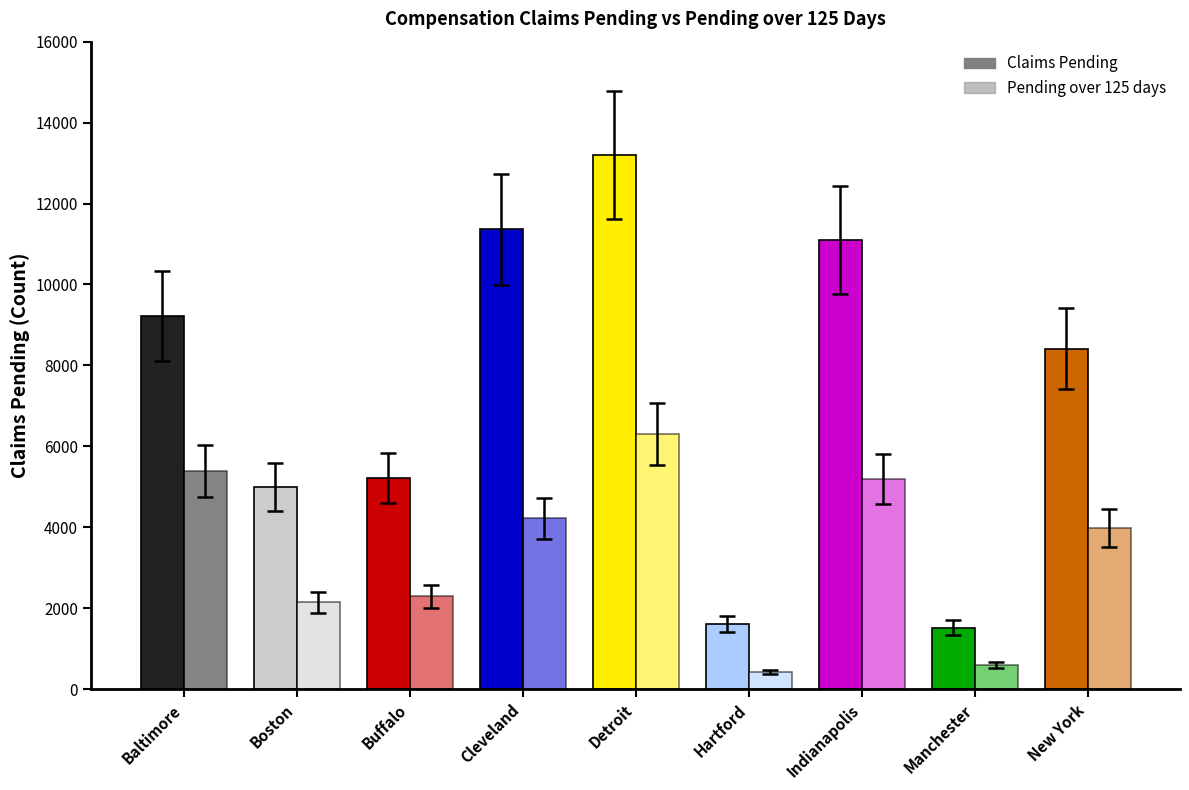

Reading left to right, list all the values displayed in this chart.

Claims Pending: Baltimore=9222	Boston=4998	Buffalo=5216	Cleveland=11360	Detroit=13191	Hartford=1616	Indianapolis=11109	Manchester=1516	New York=8417
Pending over 125 days: Baltimore=5393	Boston=2143	Buffalo=2291	Cleveland=4220	Detroit=6303	Hartford=427	Indianapolis=5187	Manchester=593	New York=3982